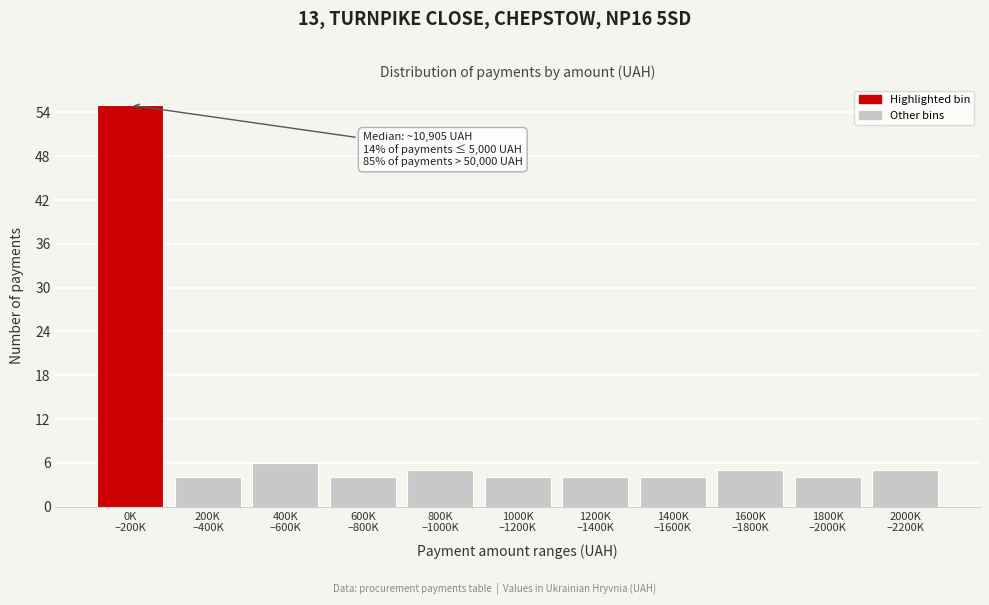

Reading left to right, what are all the values shown in this chart?

55	4	6	4	5	4	4	4	5	4	5